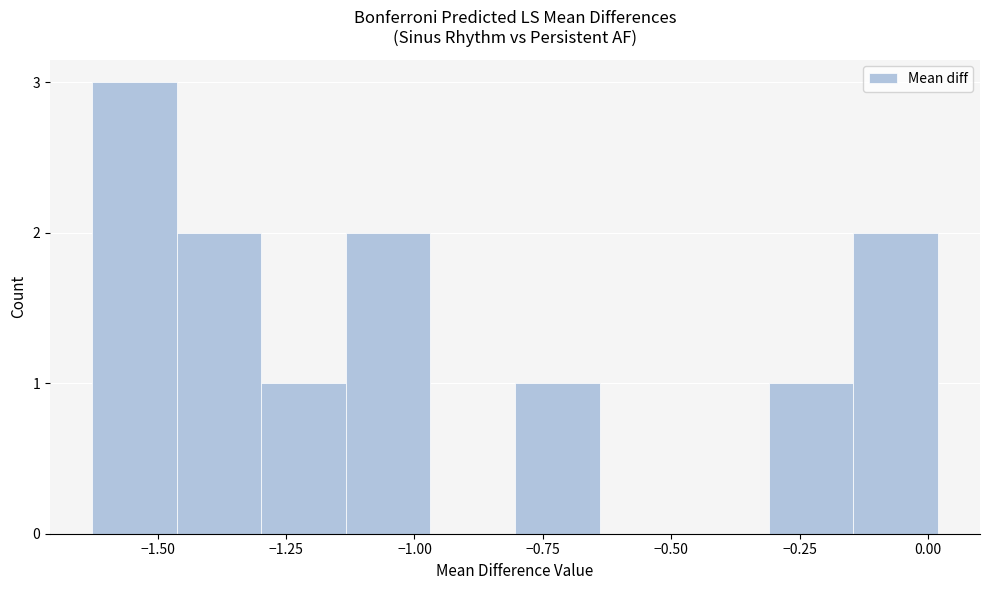

Around what value on the x-axis is the tallest bar? Give the approximate position of its centre, as read against the axis.

-1.55